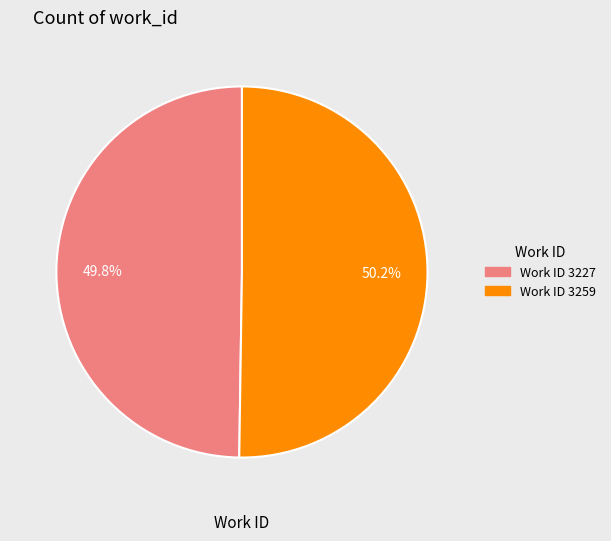

Count the number of slices in the pie.

2